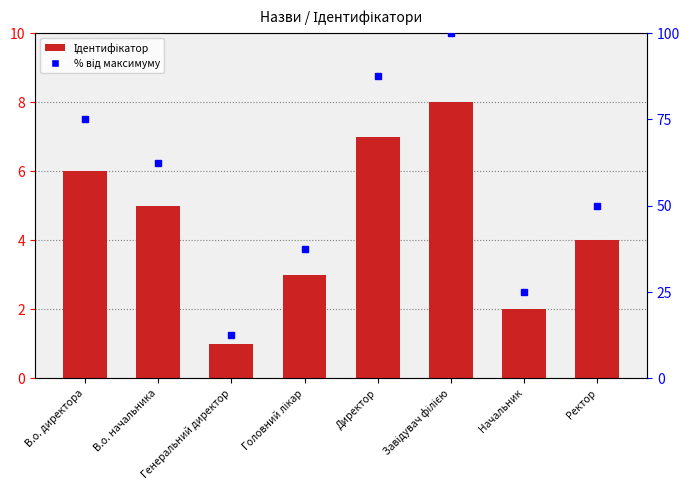

The chart shows a value of 8 at Завідувач філією. True or false?

True